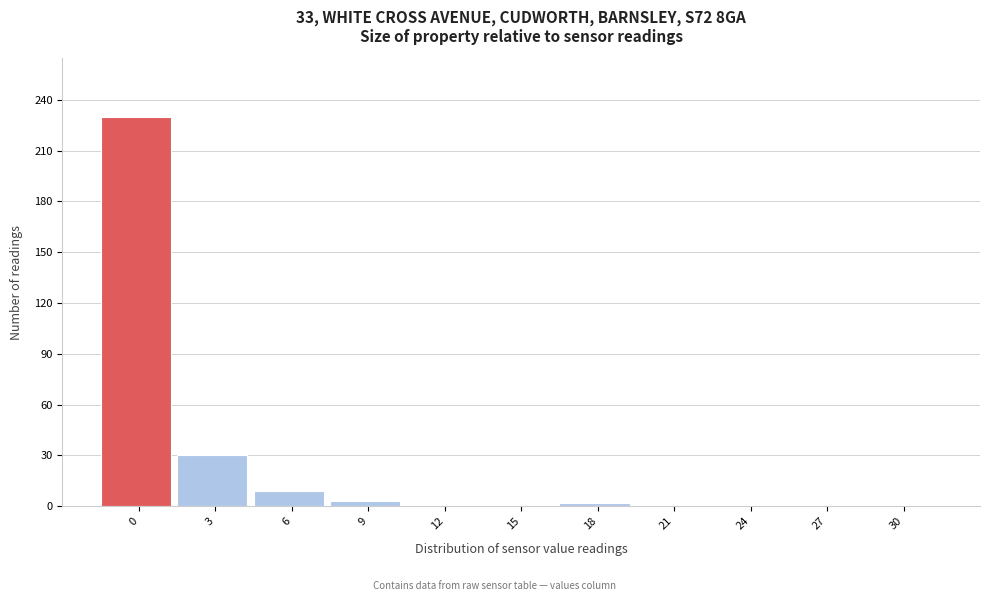

What is the maximum value shown in the chart?

230